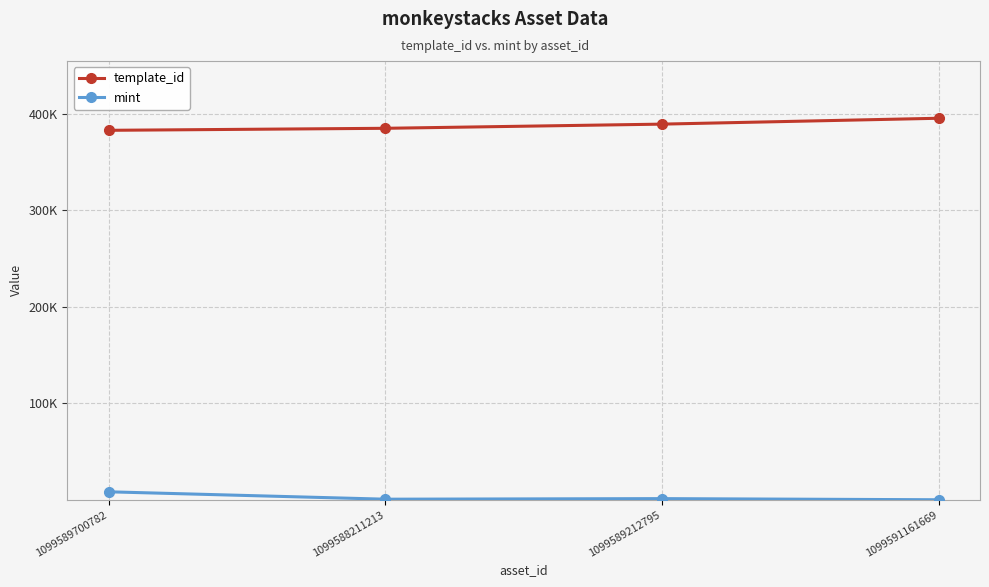

What is the sum of all template_id values?

1553283